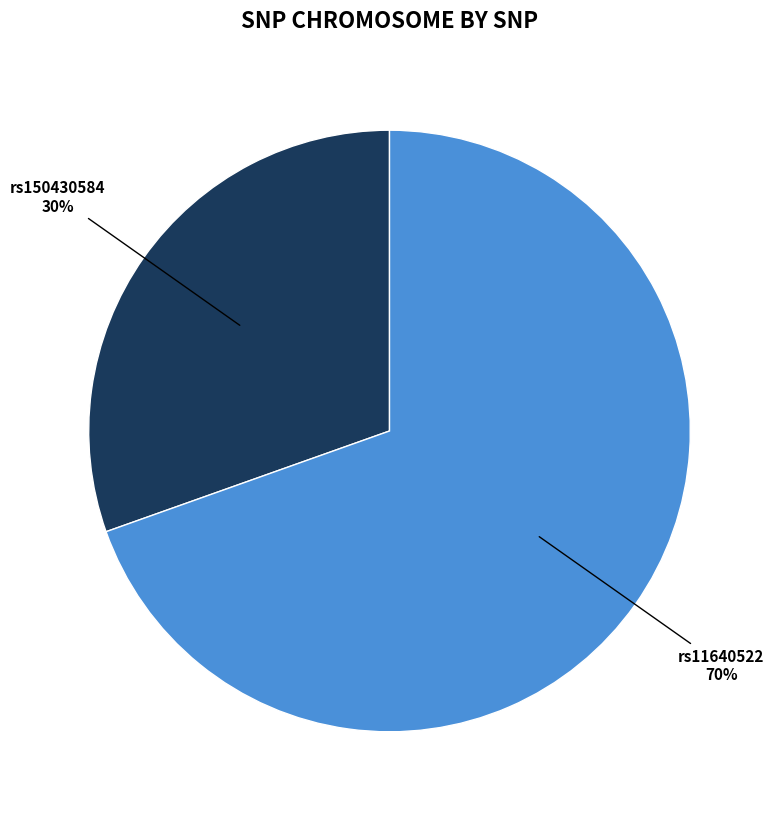

To the nearest percent, what is the average slice percentage?

50%